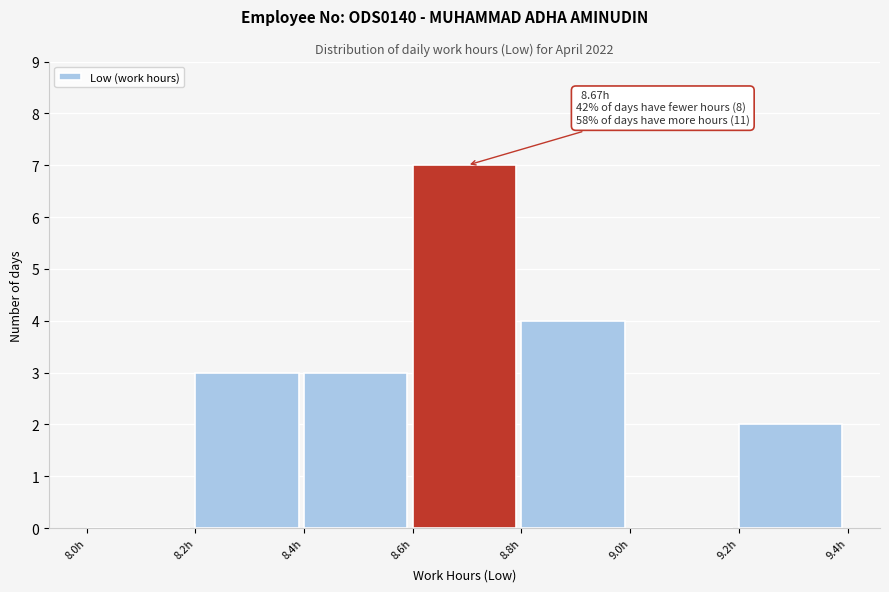

Which range on the x-axis has the tallest bar?

8.6 to 8.8